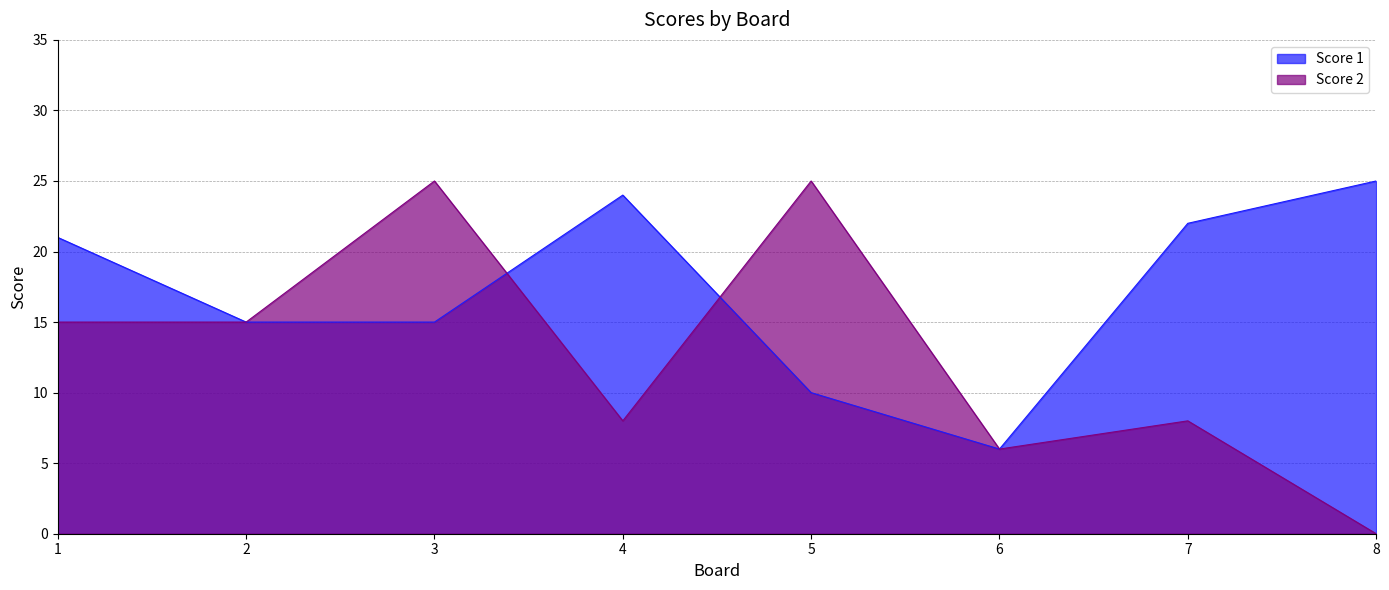

What is the total value across all series at 6?

12